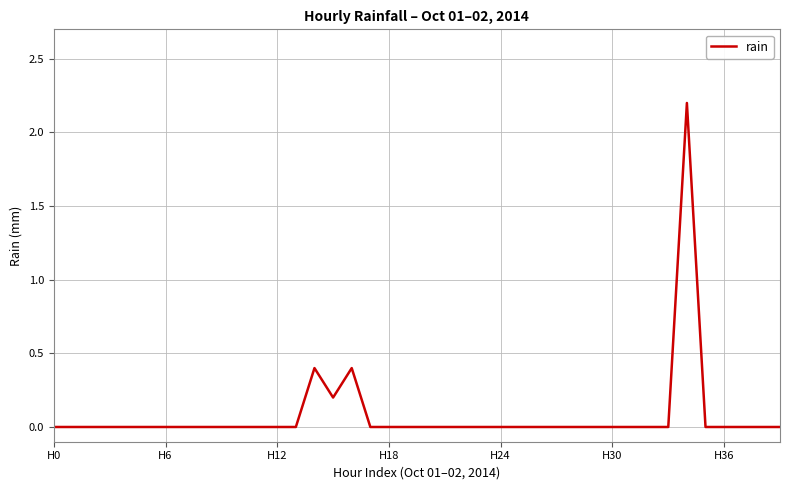

What is the maximum value shown in the chart?

2.2